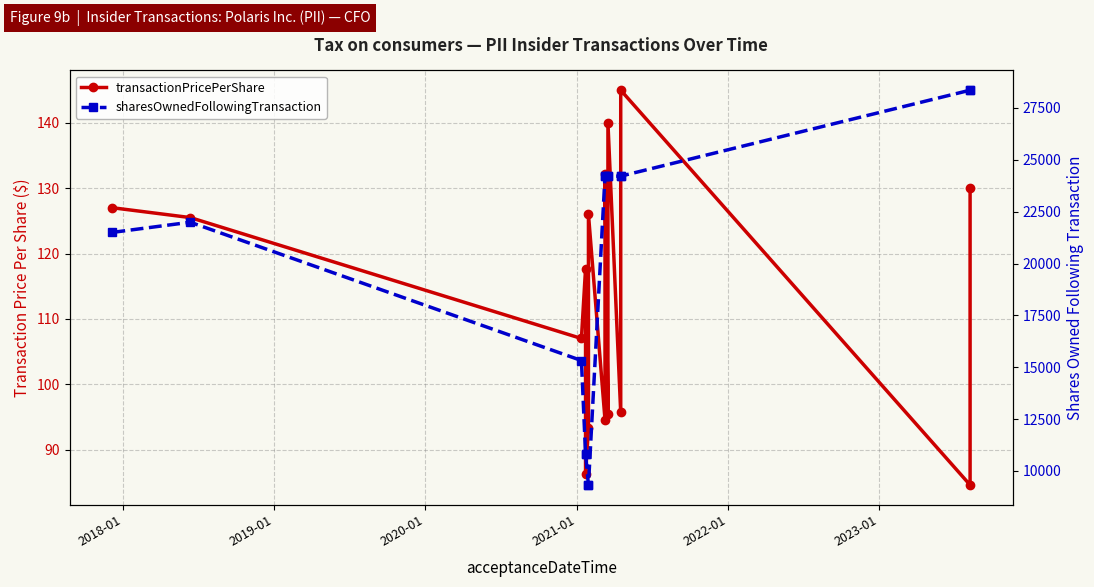

True or false: sharesOwnedFollowingTransaction and transactionPricePerShare intersect in this chart.

False